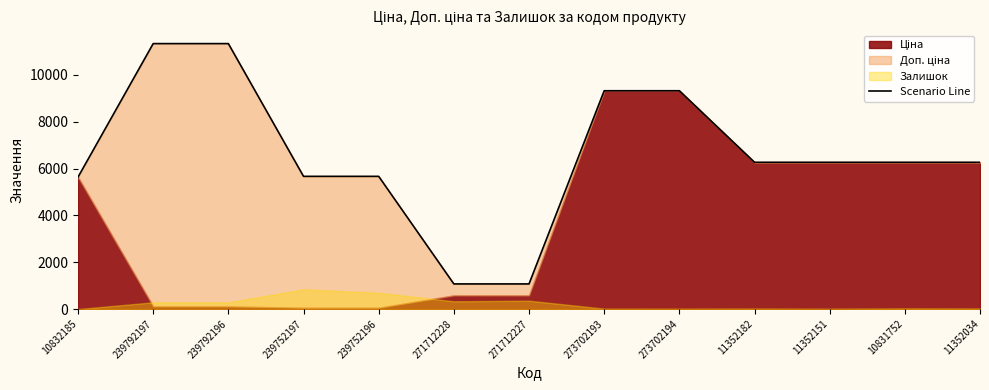

What is the approximate value at 11352182?

6266.7